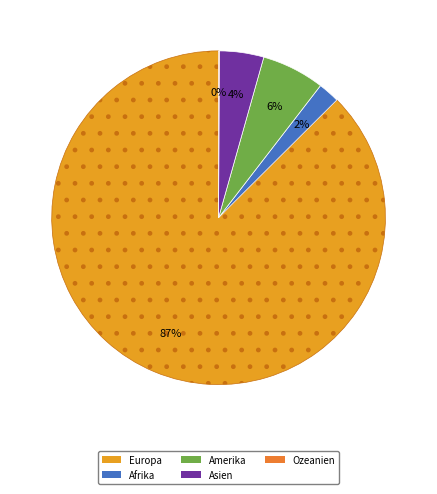

Does Asien account for over 50% of the chart?

No